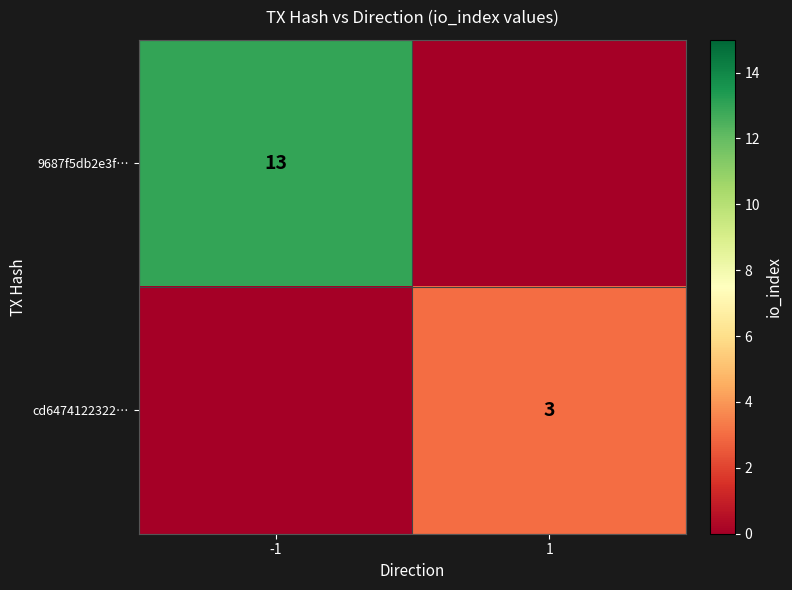

What is the difference between the 9687f5db2e3f… values at 1 and -1?

13